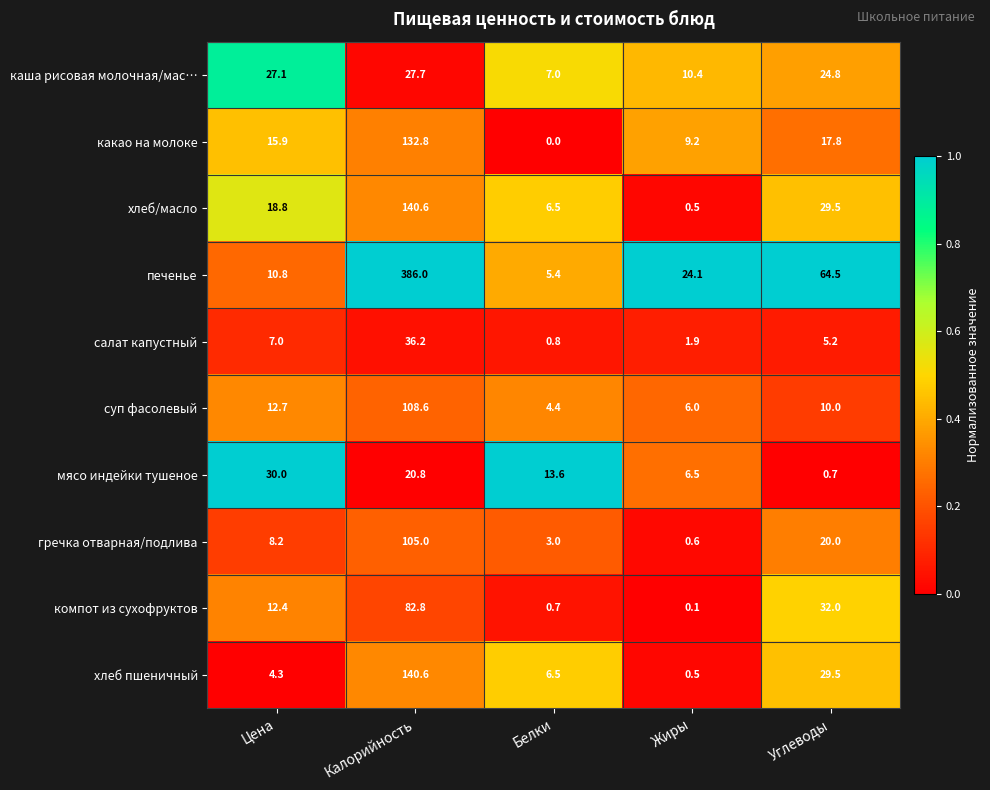

At which label is какао на молоке closest to 66?

Углеводы